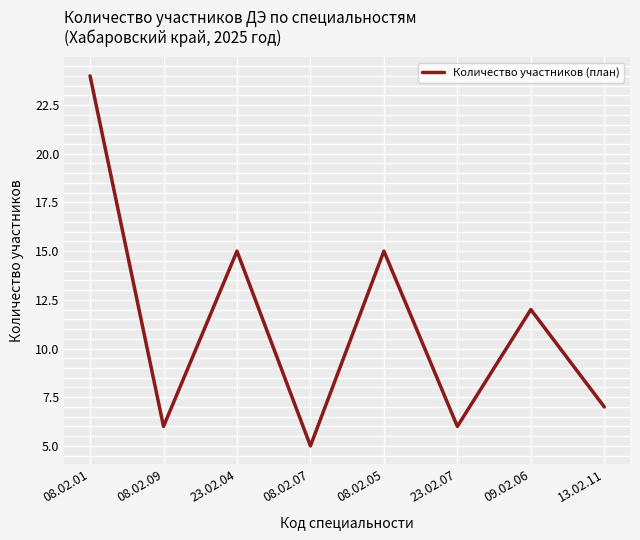

How many lines are shown in the chart?

1